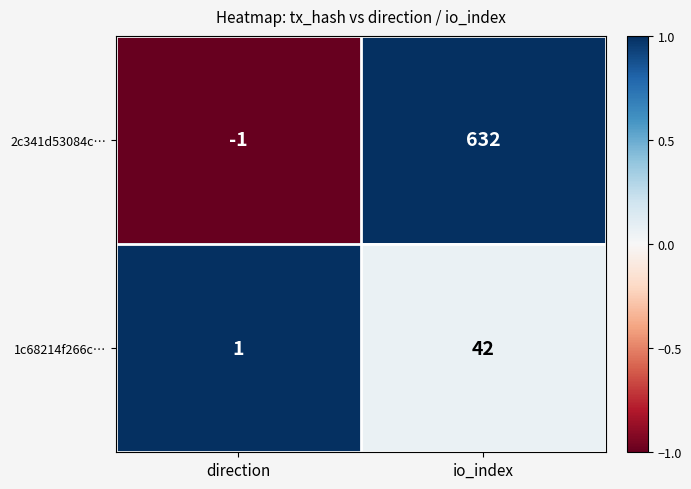

The 2c341d53084c… series shows 632 at io_index. True or false?

True